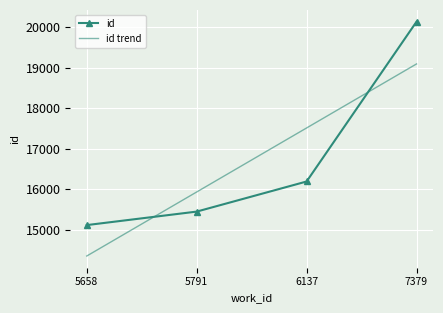

At how many categories does at least one series exceed 14792?

4